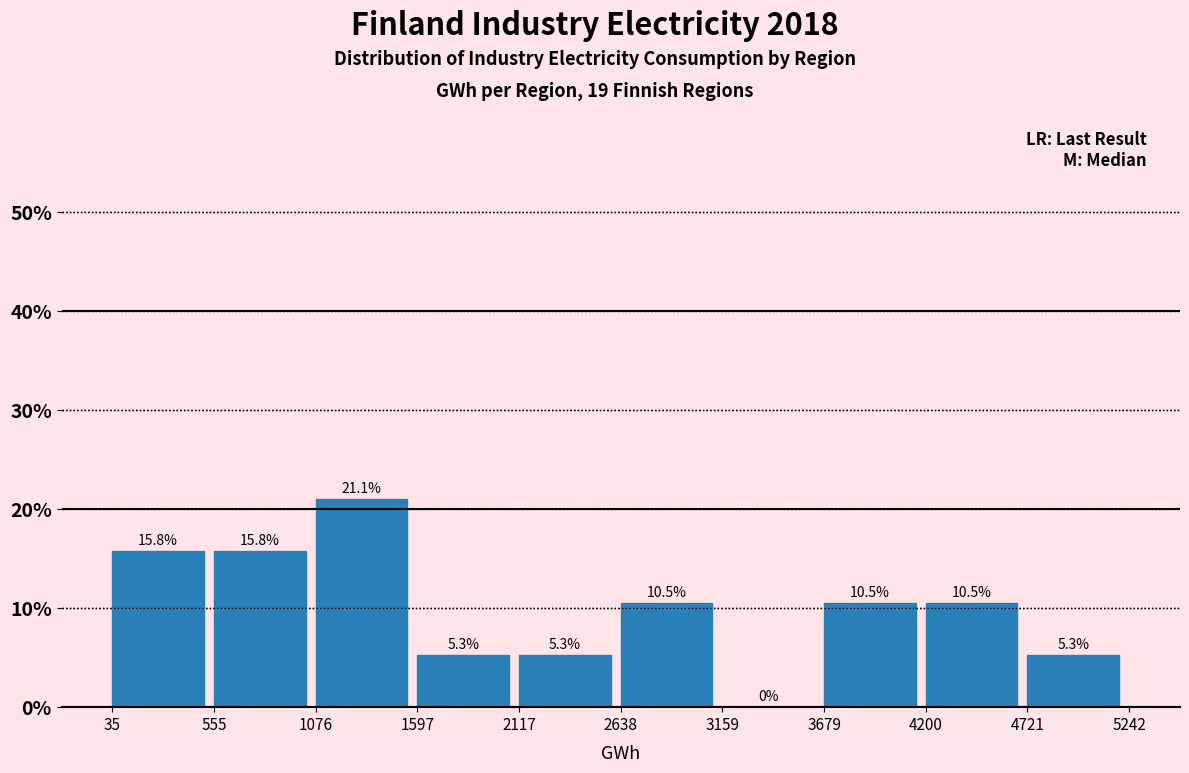

How tall is the bar that spans 1076 to 1597 on the x-axis?

21.1